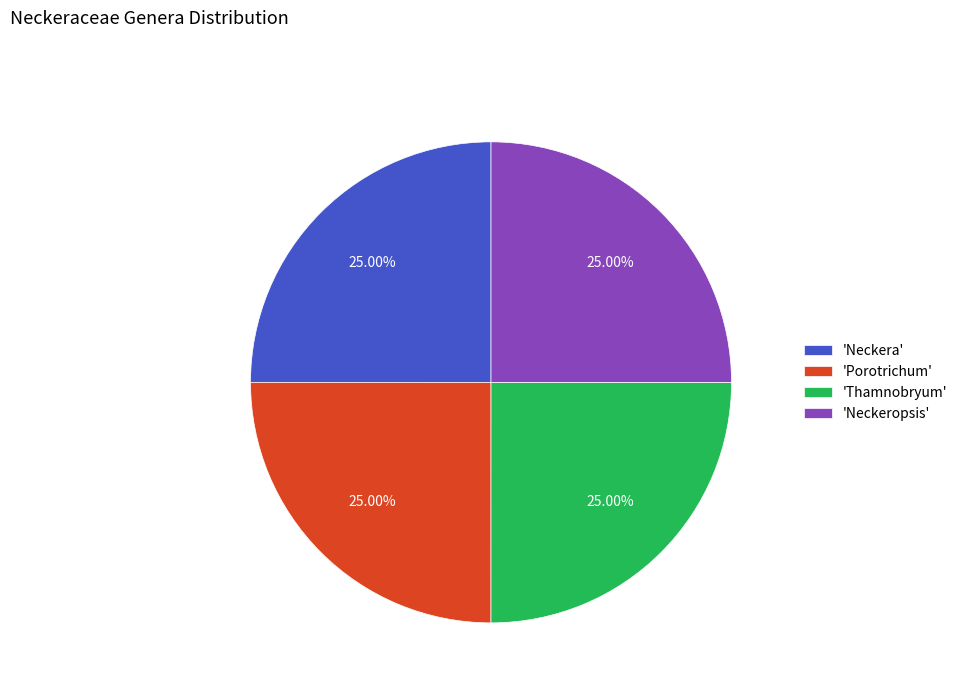

Count the number of slices in the pie.

4